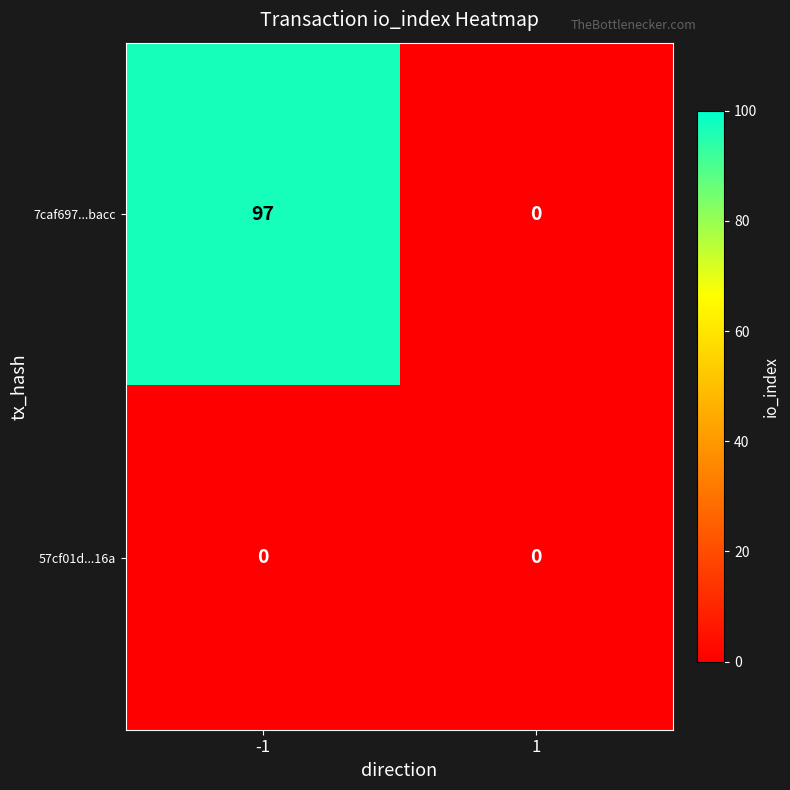

The value of 7caf697...bacc at 1 is 0. True or false?

True